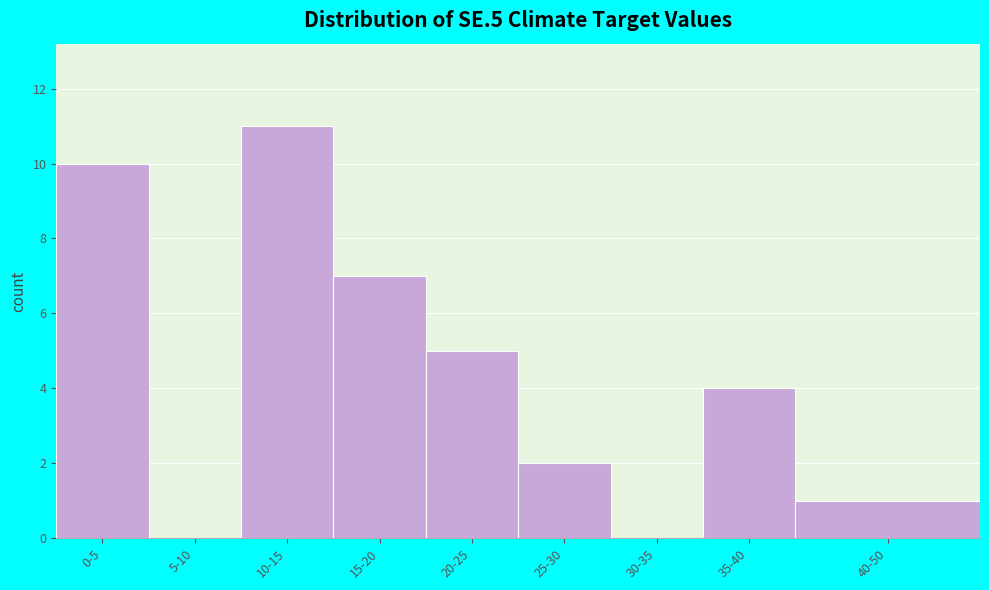

Reading left to right, transcribe all the data shown in this chart.

0-5=10	5-10=0	10-15=11	15-20=7	20-25=5	25-30=2	30-35=0	35-40=4	40-50=1